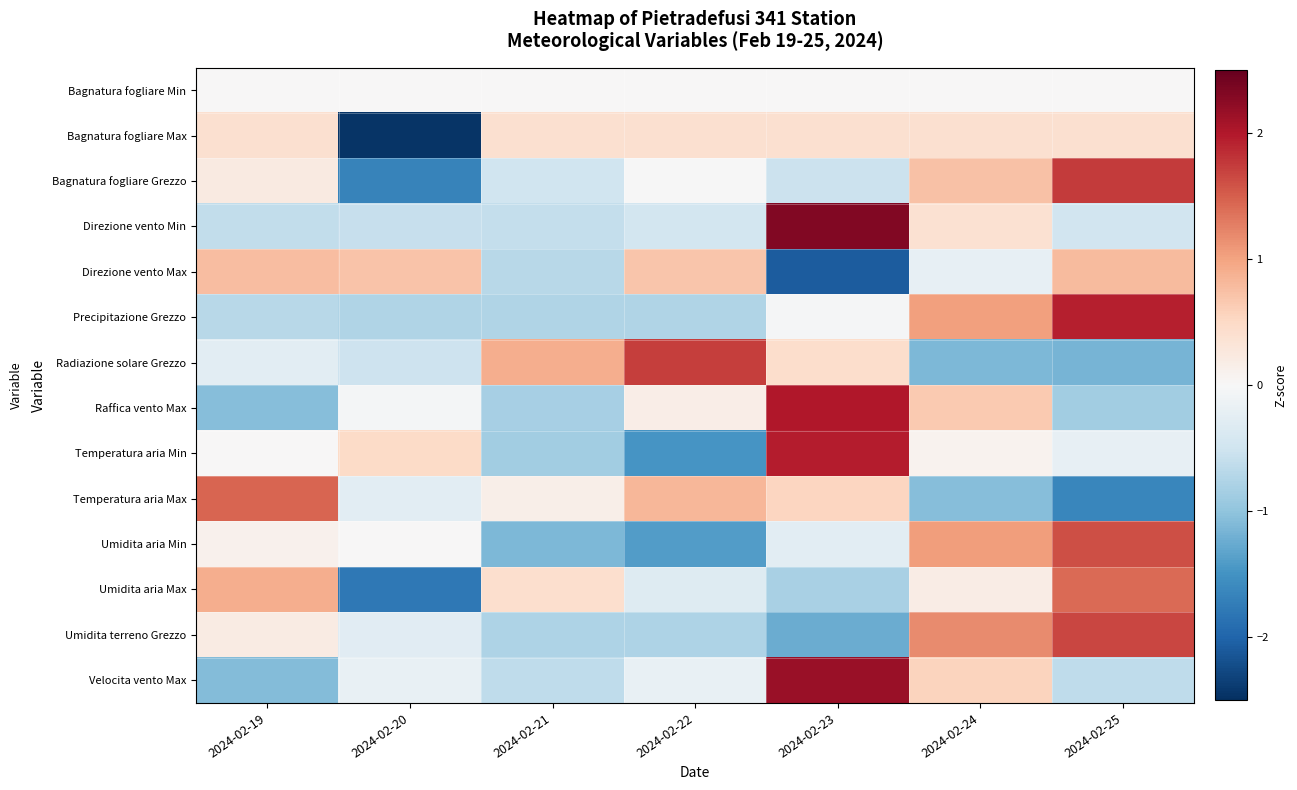

Rank the series at 2024-02-20 from highest to lowest value.

Direzione vento Max, Temperatura aria Min, Umidita aria Min, Bagnatura fogliare Min, Raffica vento Max, Velocita vento Max, Temperatura aria Max, Umidita terreno Grezzo, Radiazione solare Grezzo, Direzione vento Min, Precipitazione Grezzo, Bagnatura fogliare Grezzo, Umidita aria Max, Bagnatura fogliare Max